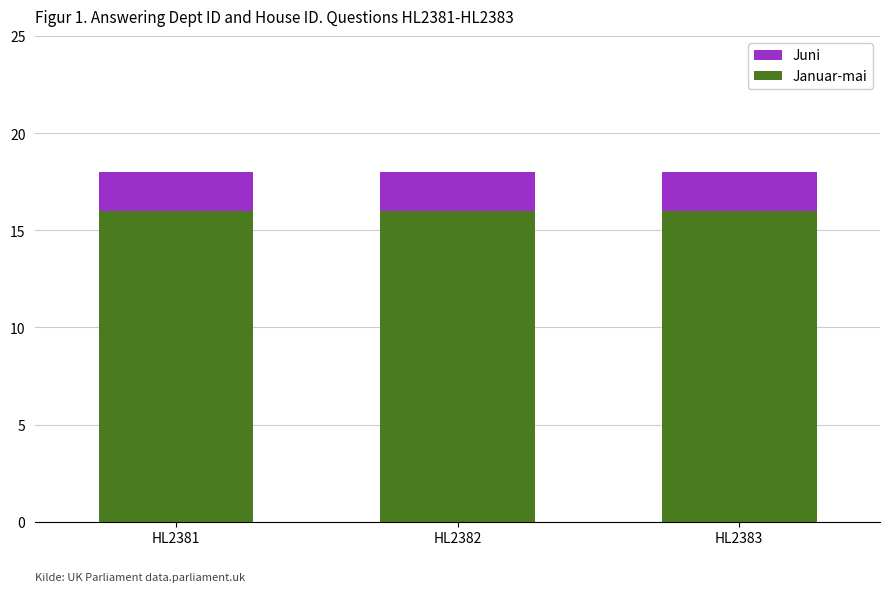

What is the sum of the Januar-mai values at HL2381 and HL2382?

32